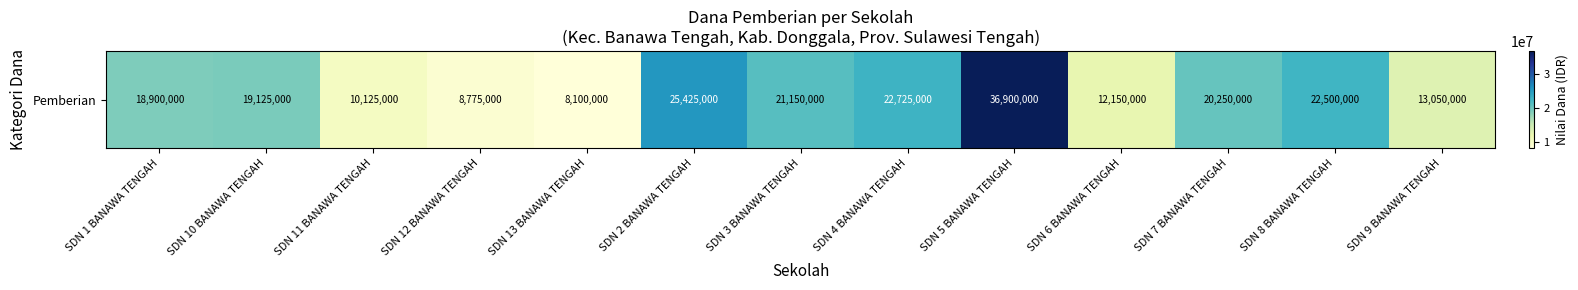

Between SDN 12 BANAWA TENGAH and SDN 13 BANAWA TENGAH, which is larger?

SDN 12 BANAWA TENGAH